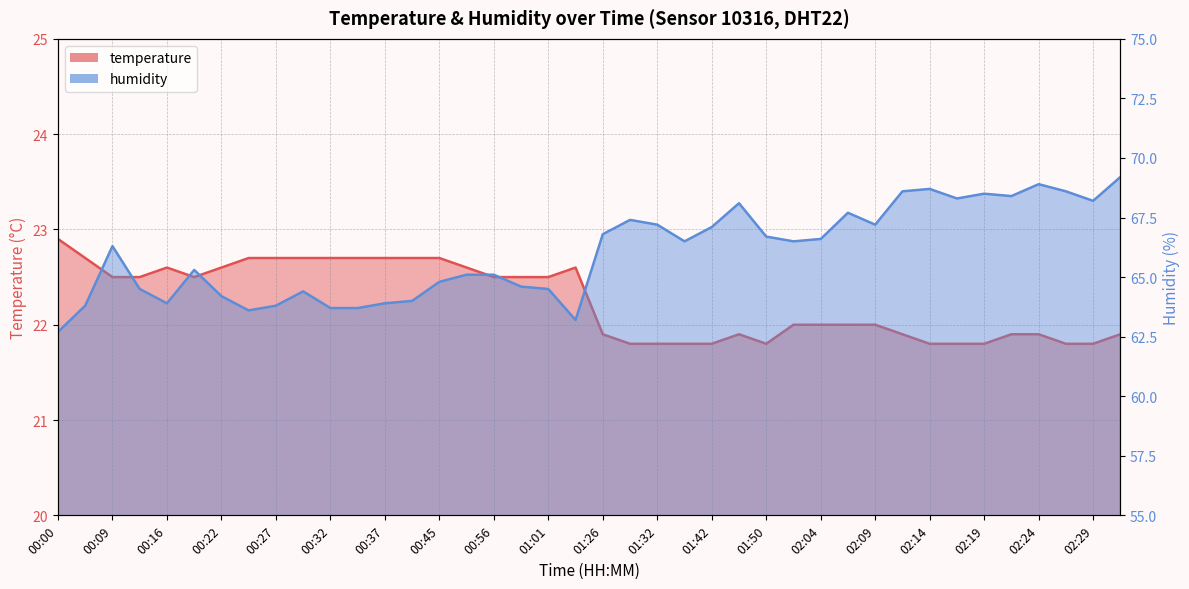

Rank the series by their maximum value, from lowest to highest.

temperature, humidity